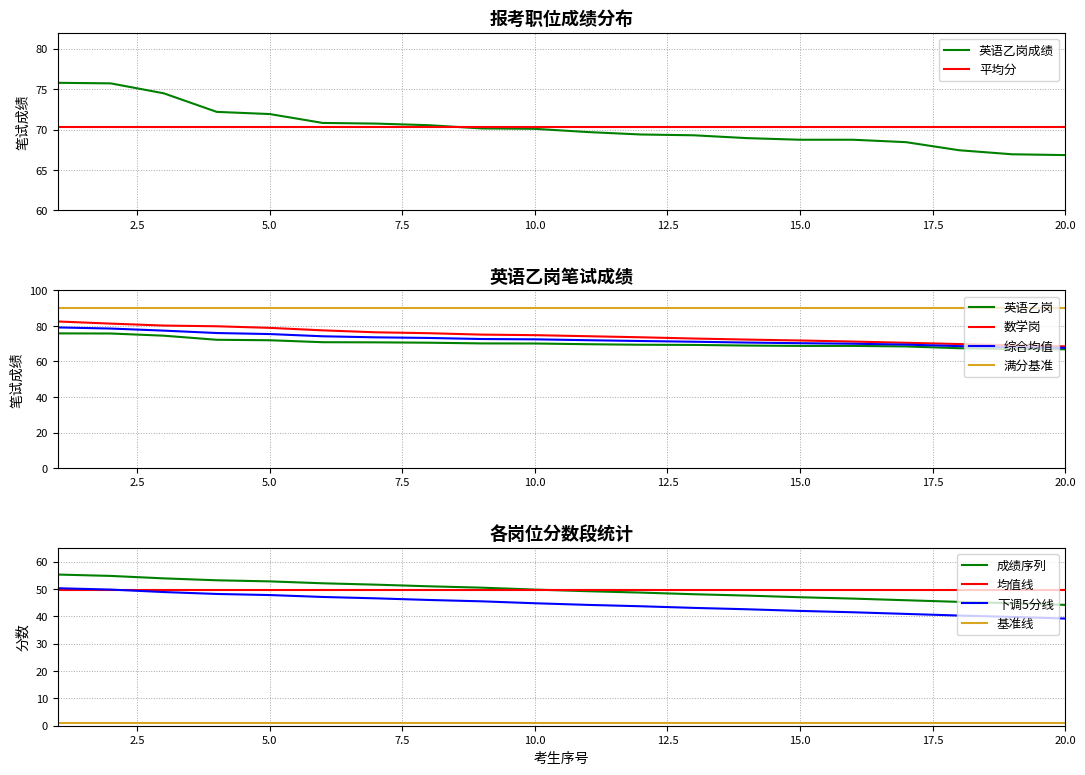

How many categories are shown in the chart?

20